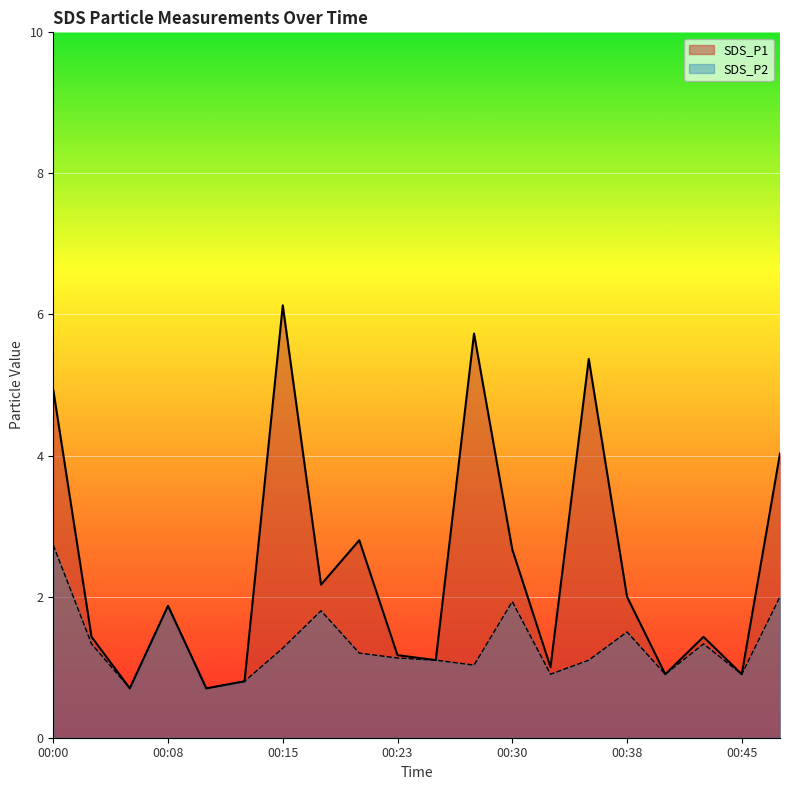

How many data points in SDS_P2 are above 1?

14